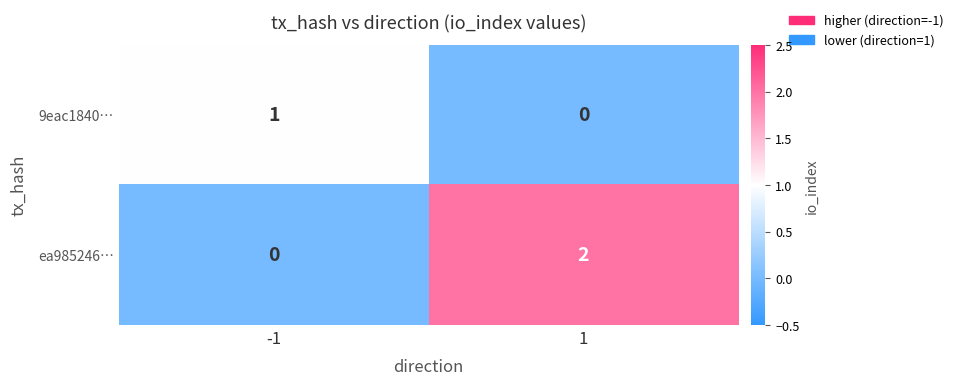

Which series has the largest total across all categories?

ea985246…